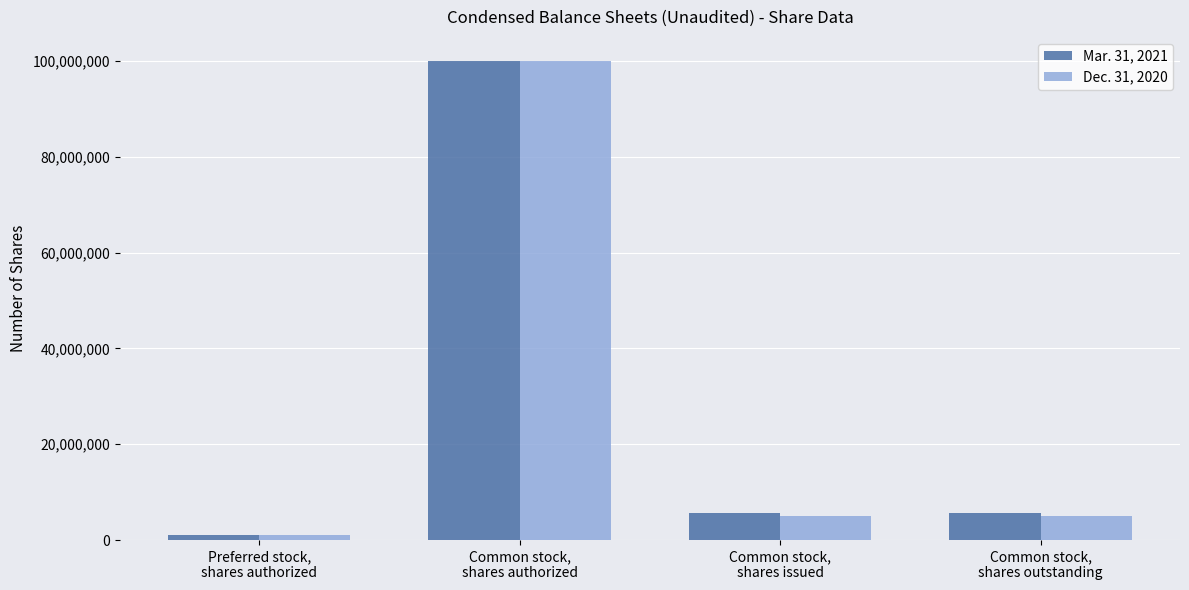

Which category has the lowest value across all series?

Preferred stock,
shares authorized